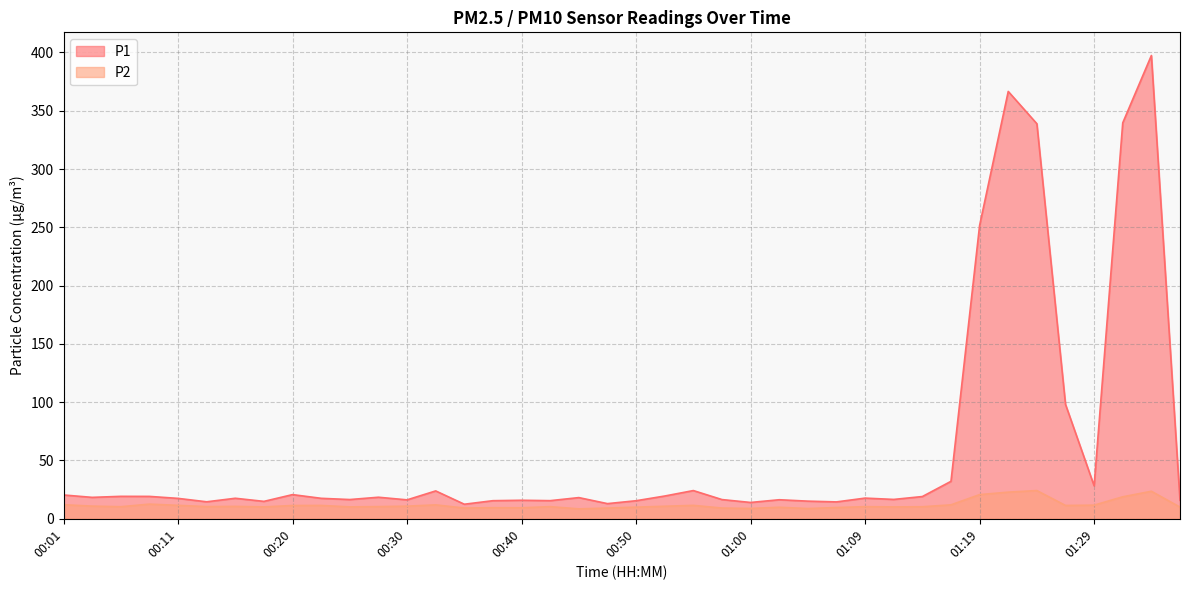

At 01:00, list the series in order from largest to smallest.

P1, P2